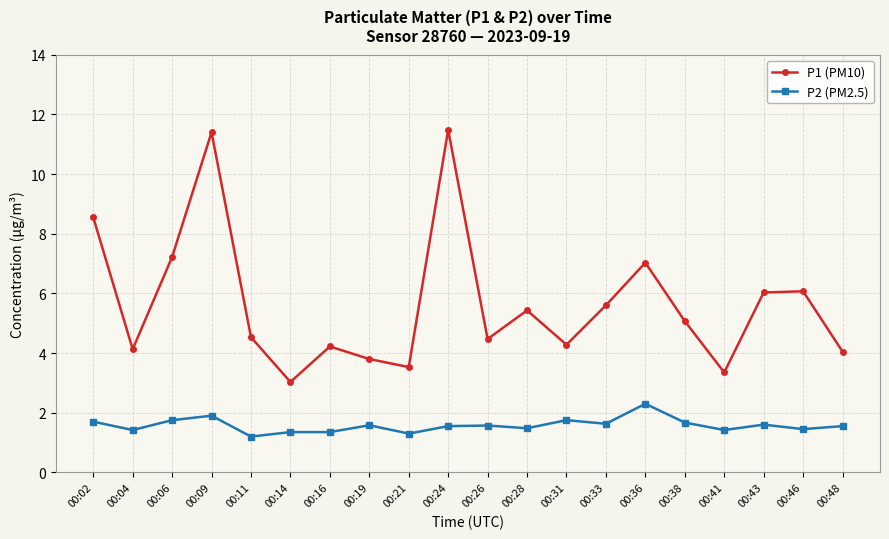

What is the minimum value for P2 (PM2.5)?

1.2